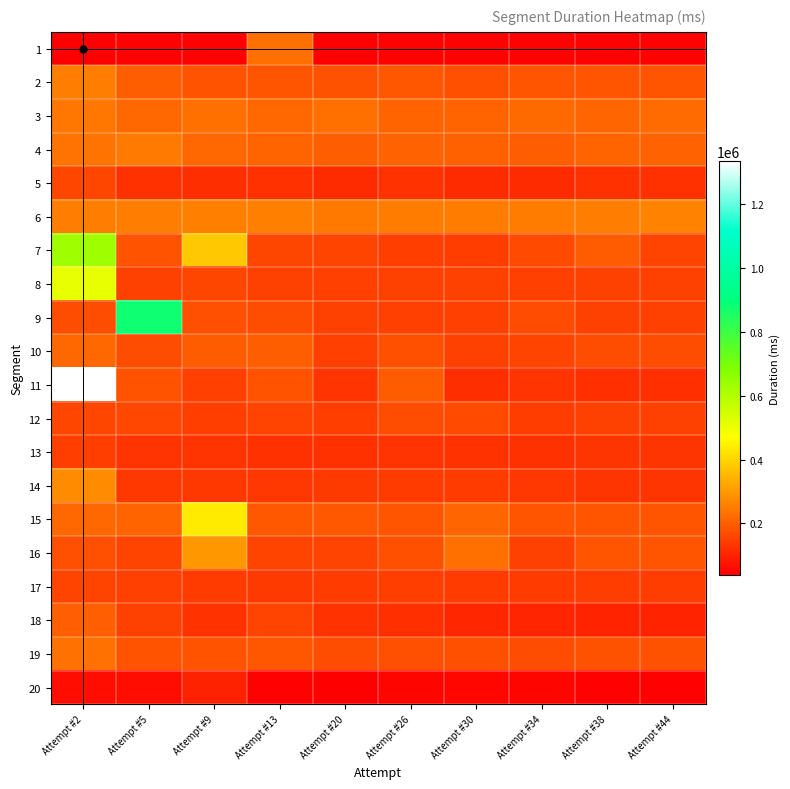

What is the spread (max minus min) of values at Attempt #26?

205273